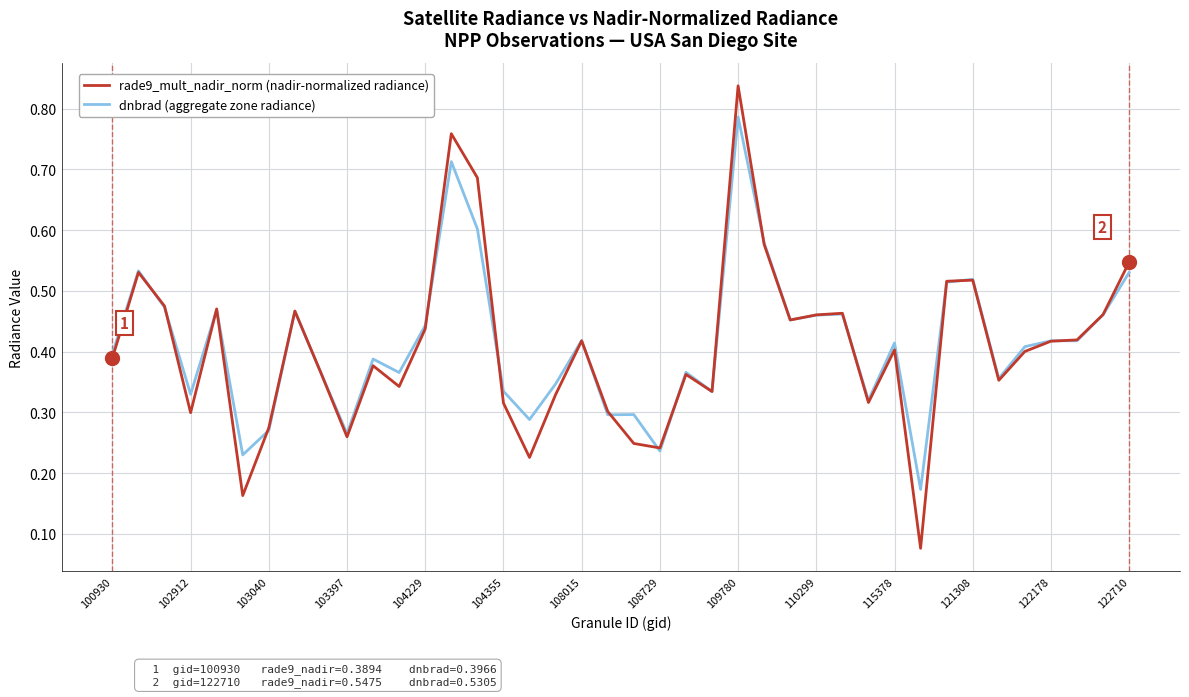

Which series has the largest range (max minus min)?

rade9_mult_nadir_norm (nadir-normalized radiance)